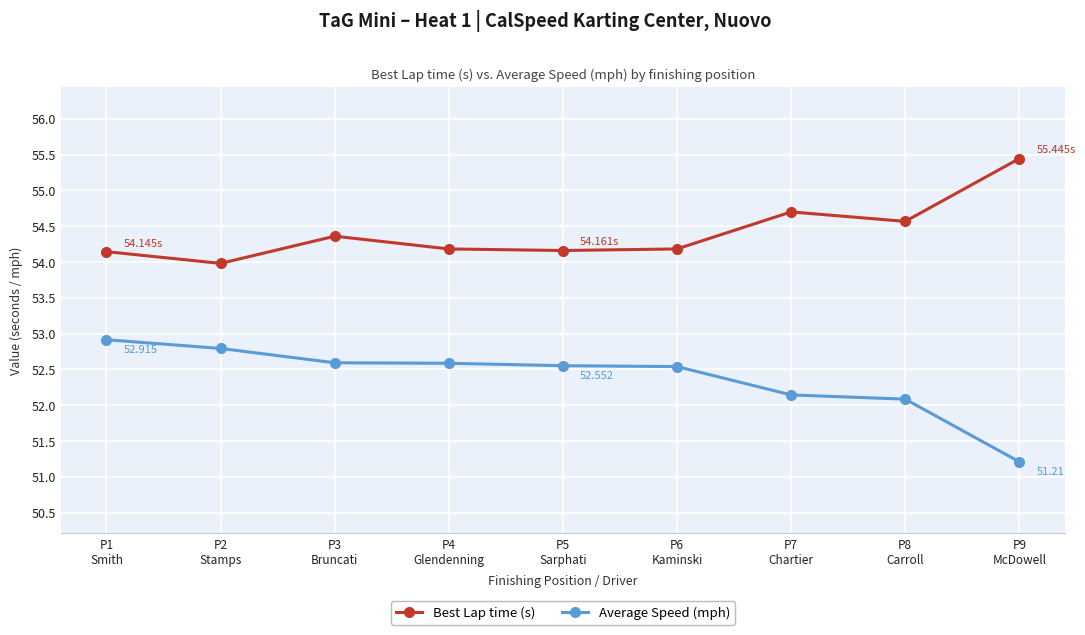

Where is the first local maximum for Best Lap time (s)?

P3
Bruncati